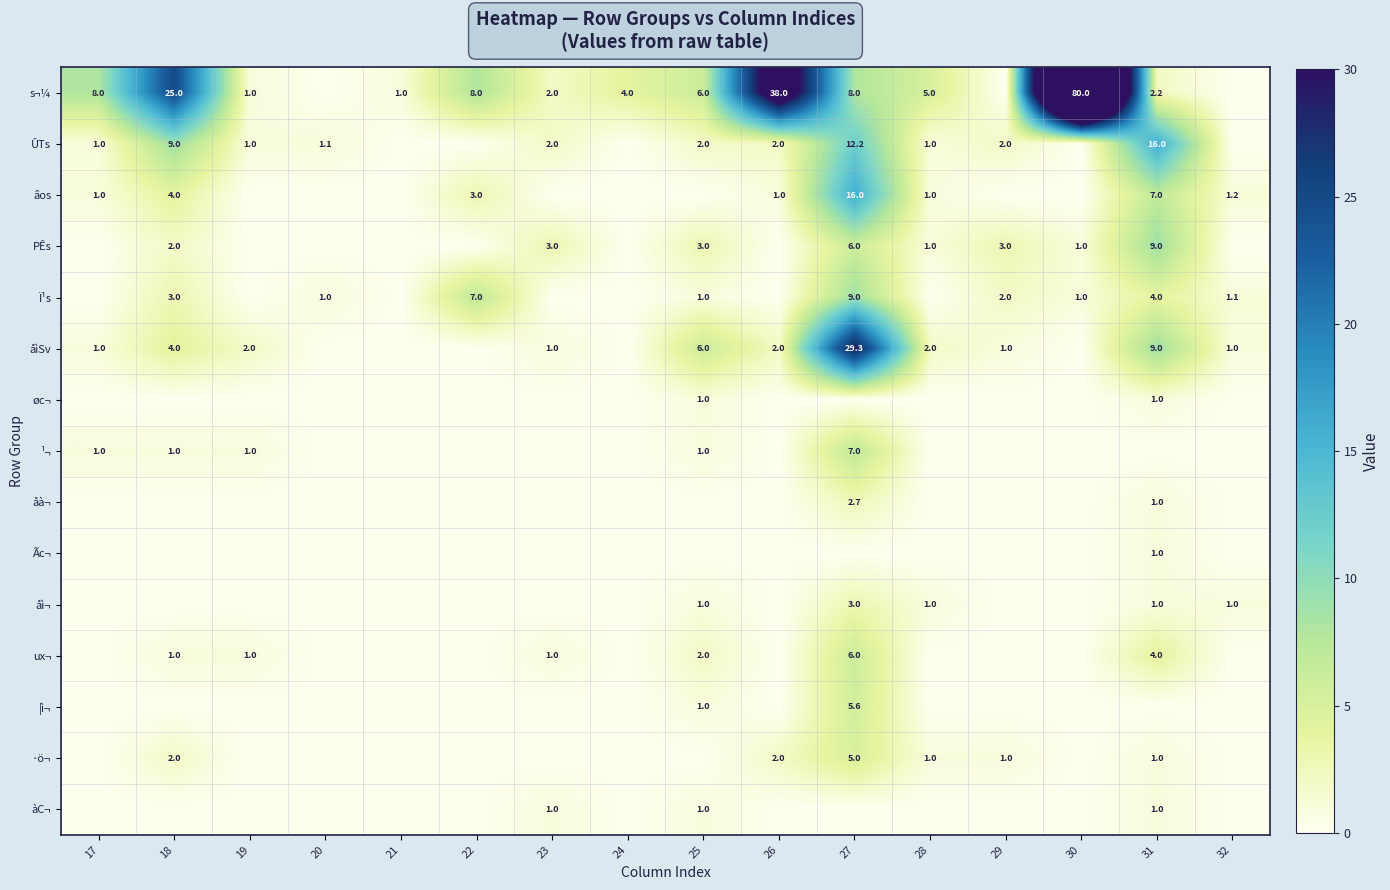

The åìSv series shows 1.8 at 23. True or false?

False